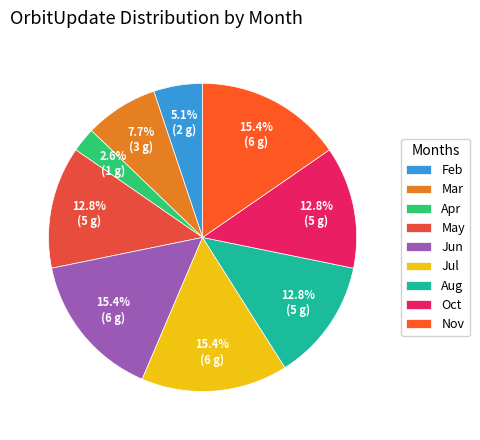

How many slices are in this pie chart?

9